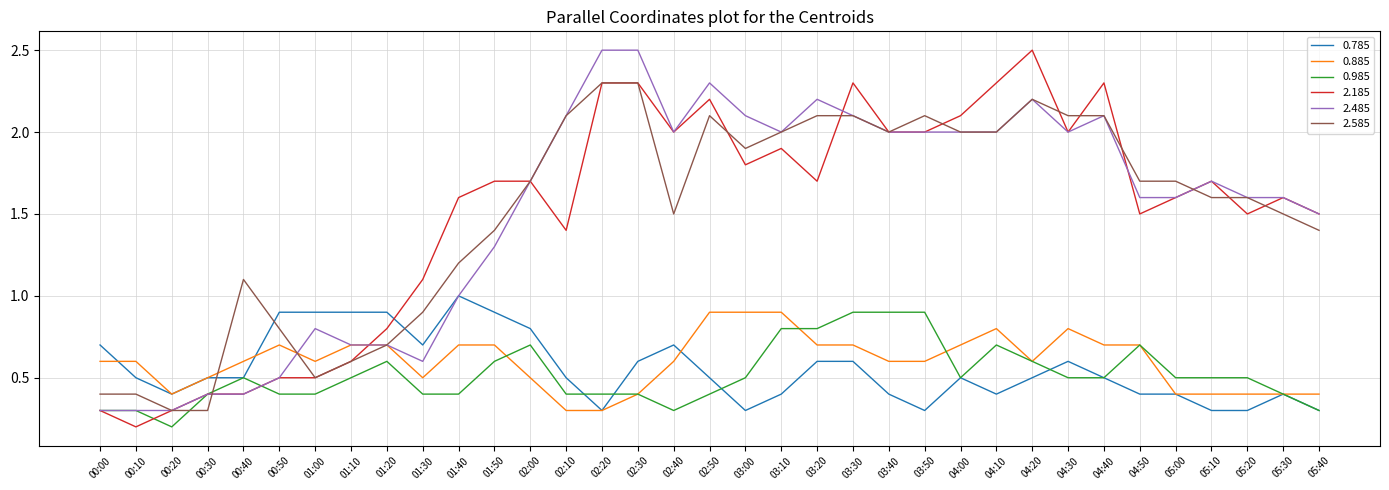

What is the total value across all series at 05:10?

6.2